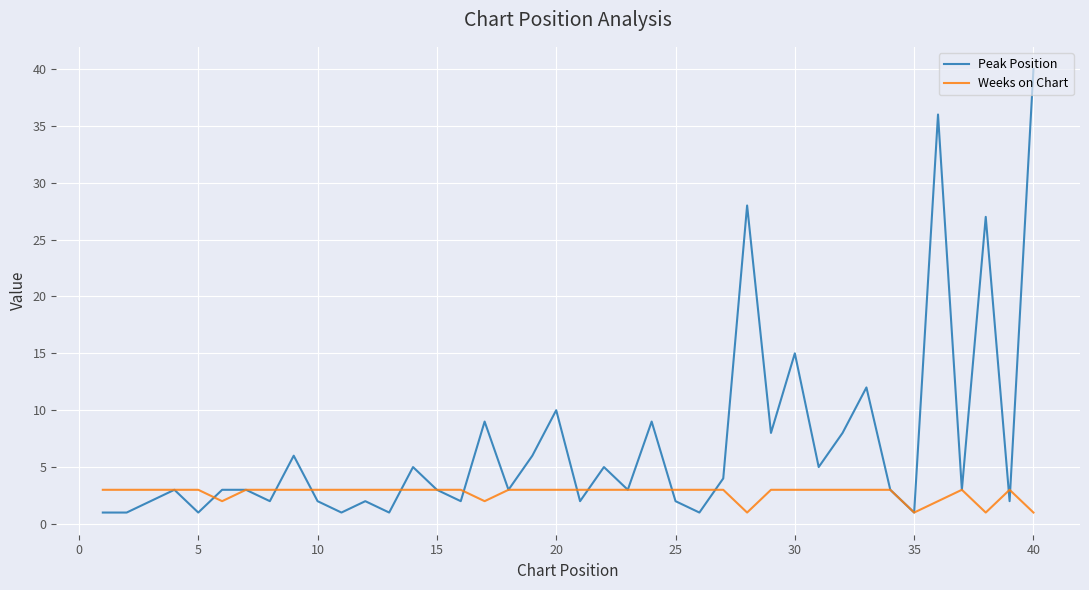

List the series in order of their peak value, highest first.

Peak Position, Weeks on Chart